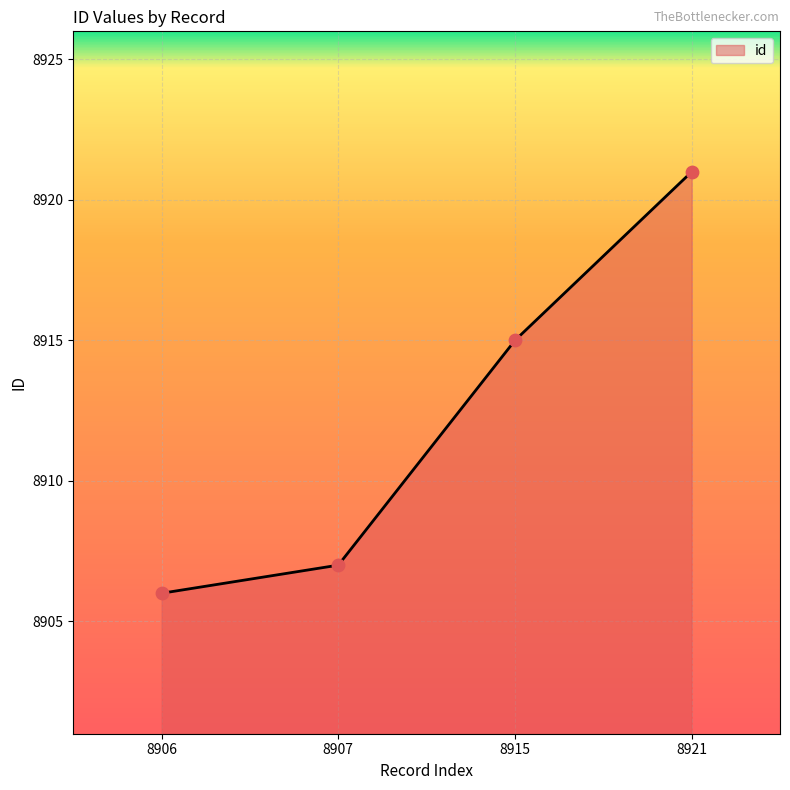

What is the change in value from 8906 to 8907?

+1